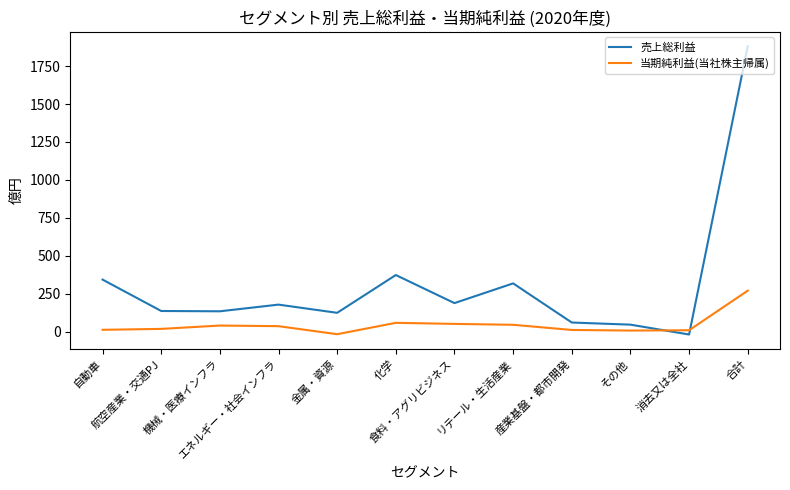

How many values in 売上総利益 are above zero?

11